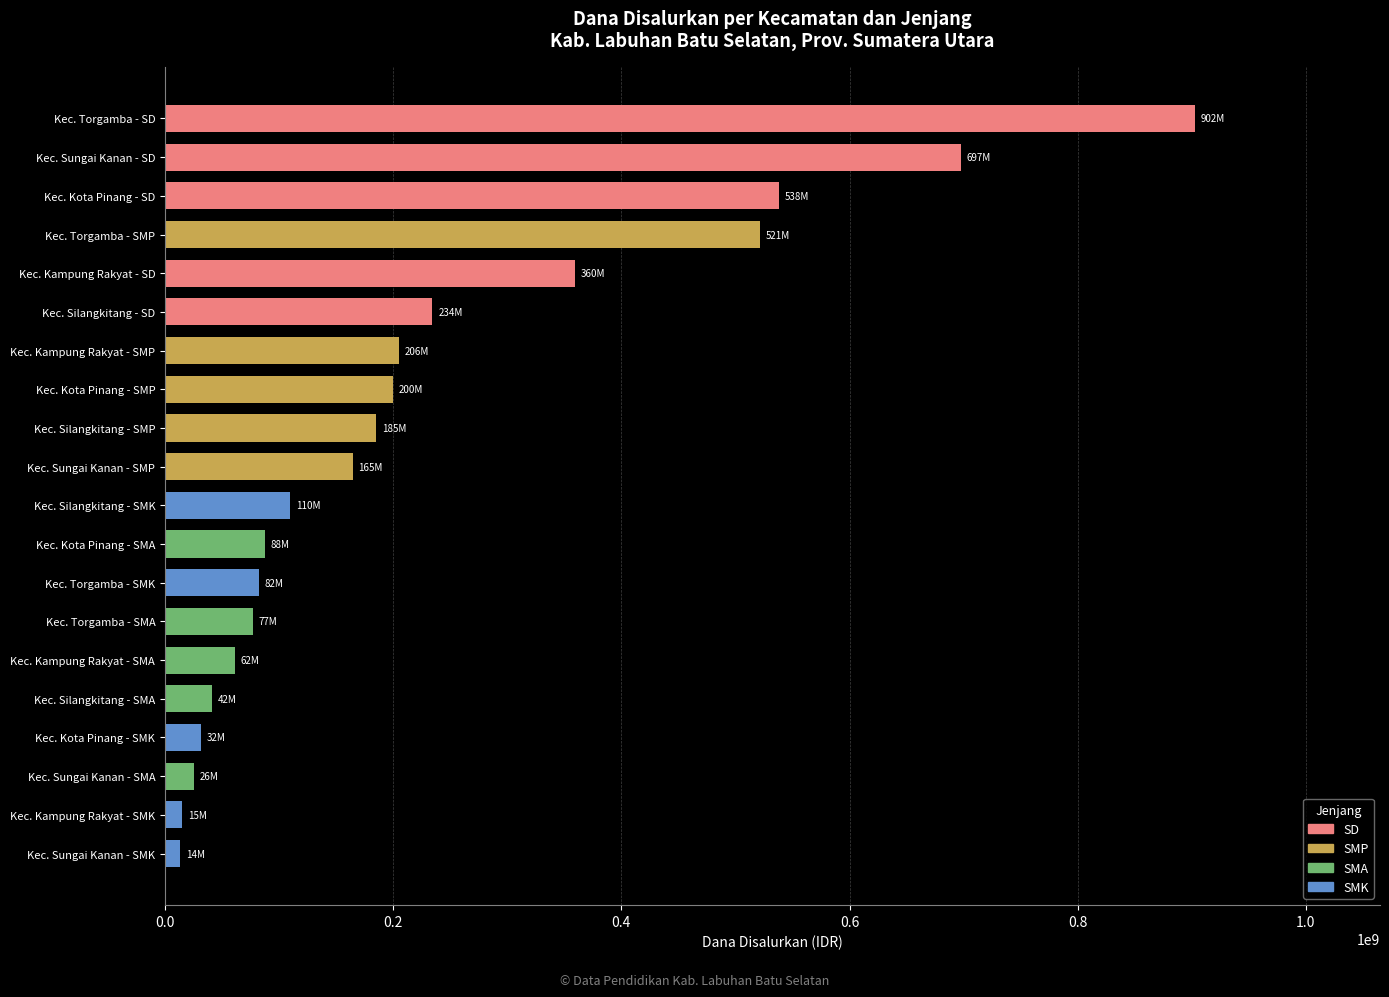

The value at Kec. Kota Pinang - SMP is 199500000. True or false?

True